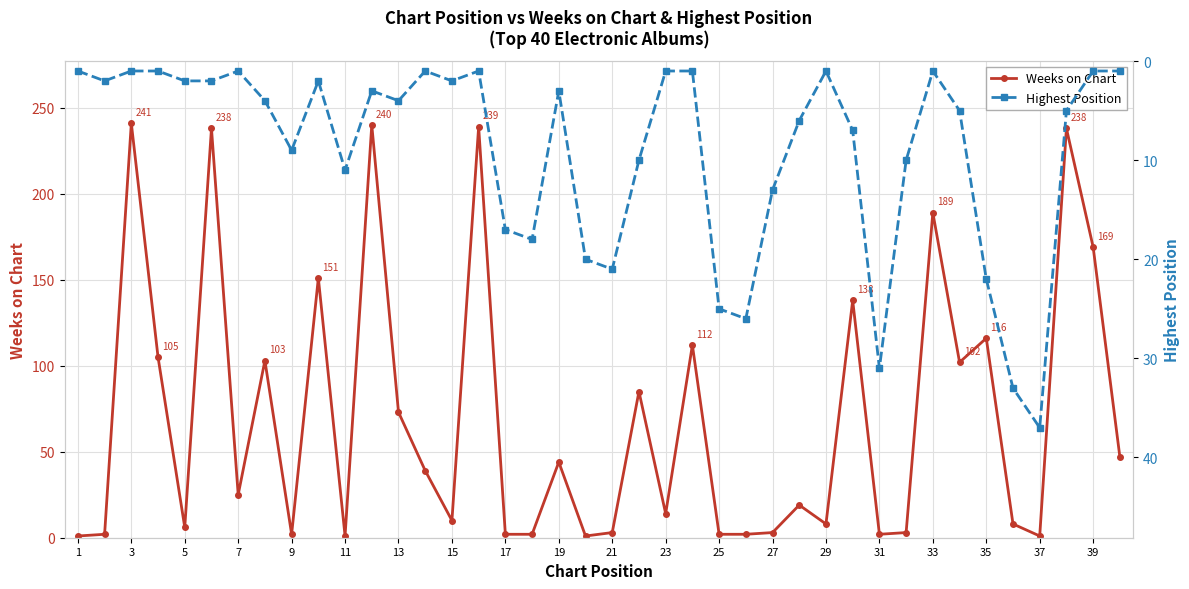

What is the difference between the maximum and second lowest values in the Highest Position series?

36